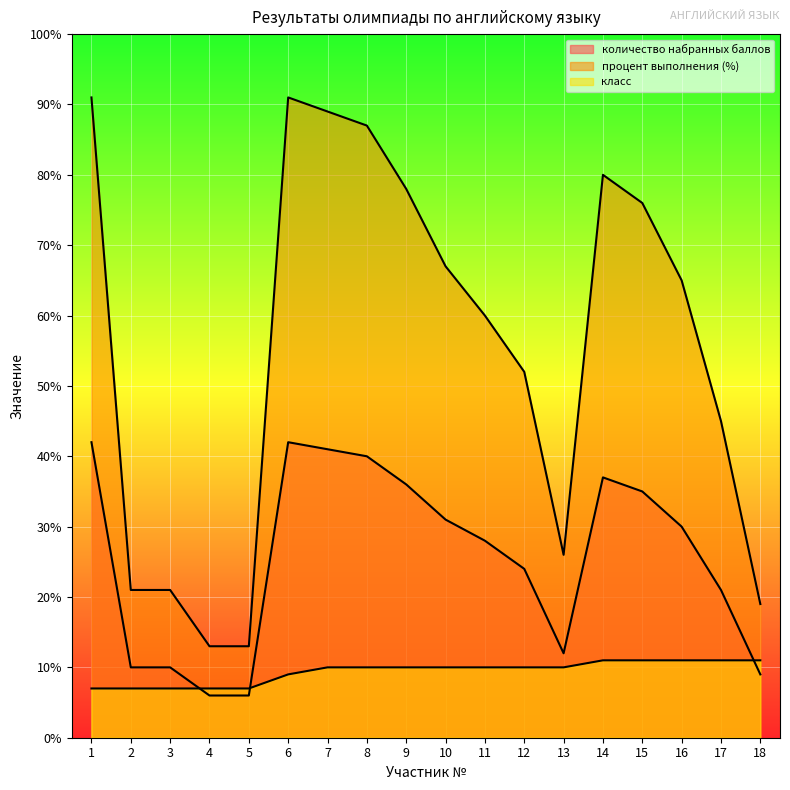

At how many categories does at least one series exceed 9?

18